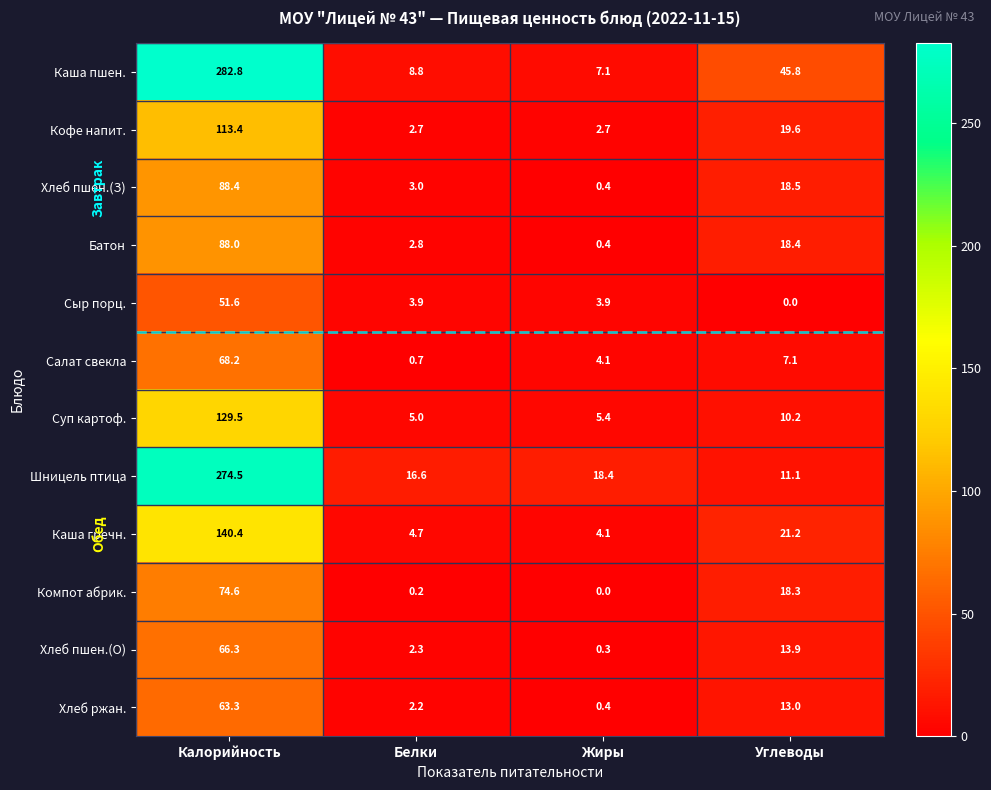

At how many categories does at least one series exceed 197?

1